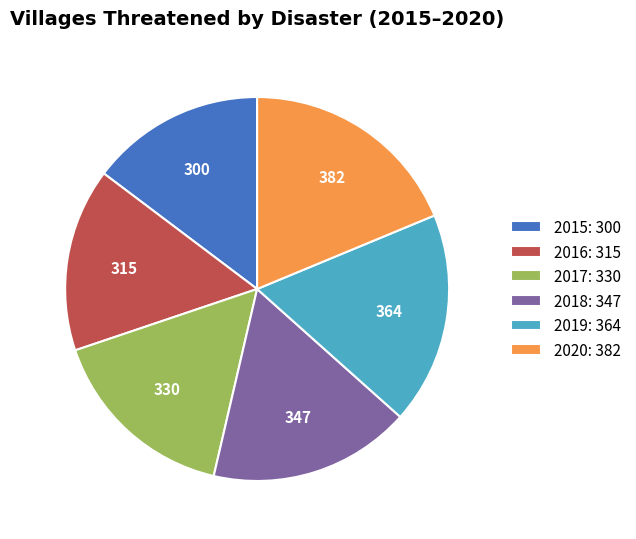

The 2018 slice represents 8% of the pie. True or false?

False